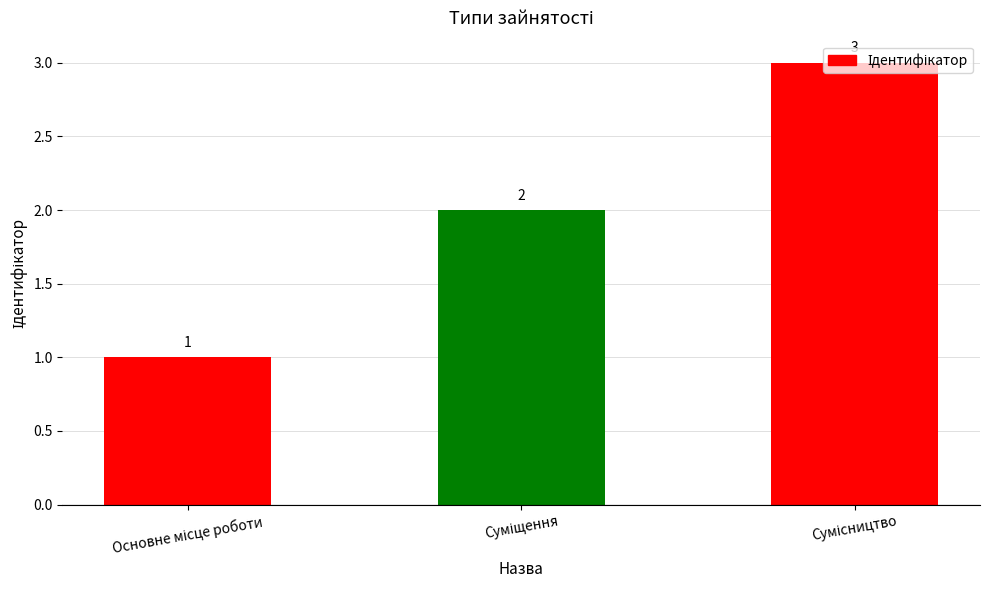

What is the value of the 3rd bar from the left?

3